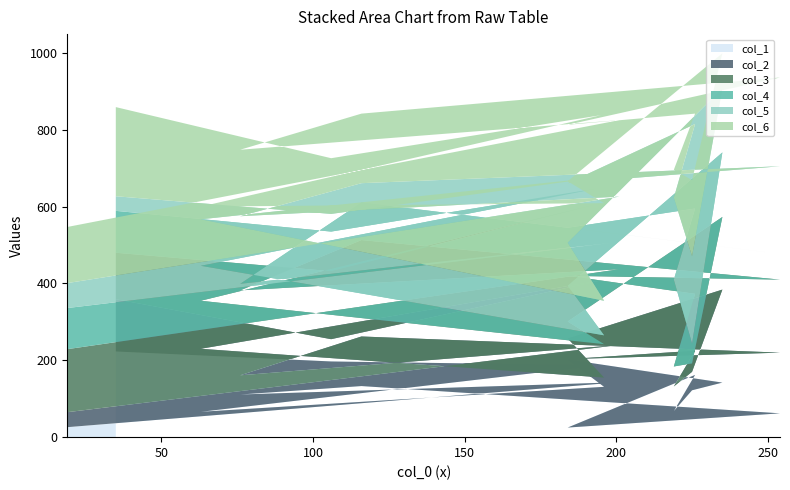

Reading right to left, what are all the values shown in this chart?

col_1: 19=26	201=143	76=111	116=133	254=62	184=25	226=162	219=68	225=122	235=142	184=202	196=131	63=66	195=187	106=197	35=223
col_2: 19=39	201=97	76=50	116=129	254=158	184=178	226=63	219=64	225=48	235=242	184=55	196=24	63=164	195=221	106=58	35=136
col_3: 19=164	201=197	76=221	116=251	254=190	184=217	226=148	219=52	225=22	235=189	184=44	196=87	63=125	195=201	106=177	35=121
col_4: 19=107	201=71	76=17	116=98	254=67	184=125	226=222	219=226	225=52	235=168	184=93	196=23	63=91	195=40	106=103	35=109
col_5: 19=65	201=118	76=176	116=50	254=228	184=116	226=220	219=213	225=227	235=167	184=112	196=90	63=121	195=28	106=46	35=38
col_6: 19=146	201=199	76=173	116=181	254=231	184=152	226=27	219=73	225=198	235=91	184=160	196=254	63=33	195=161	106=145	35=232